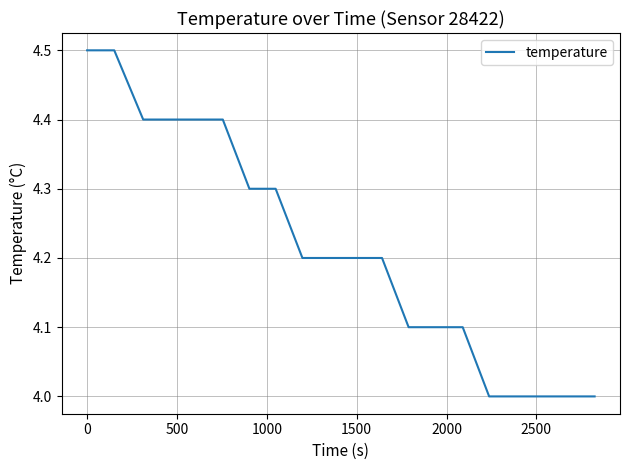

What is the smallest value displayed?

4.0